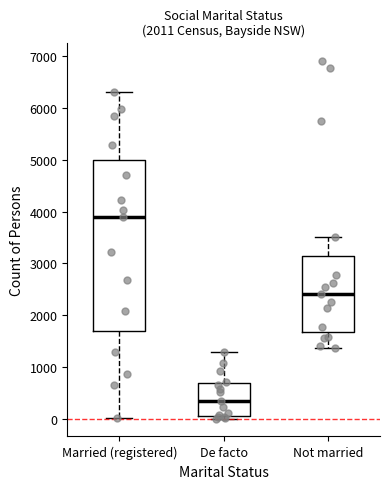

Where is the lower edge of the box for De facto on the y-axis? The values are not printed on the chart, so give them approximately, as read against the axis.

0